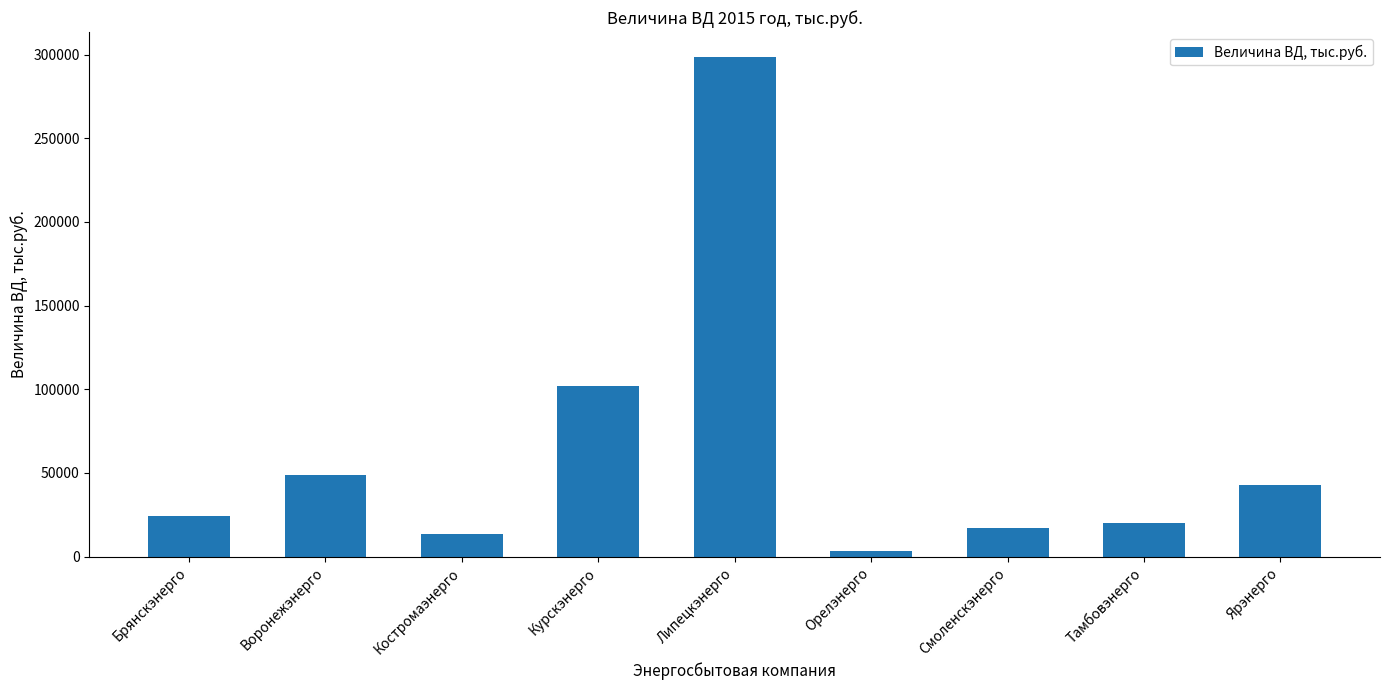

Where is the data nearest to the value 151078?

Курскэнерго